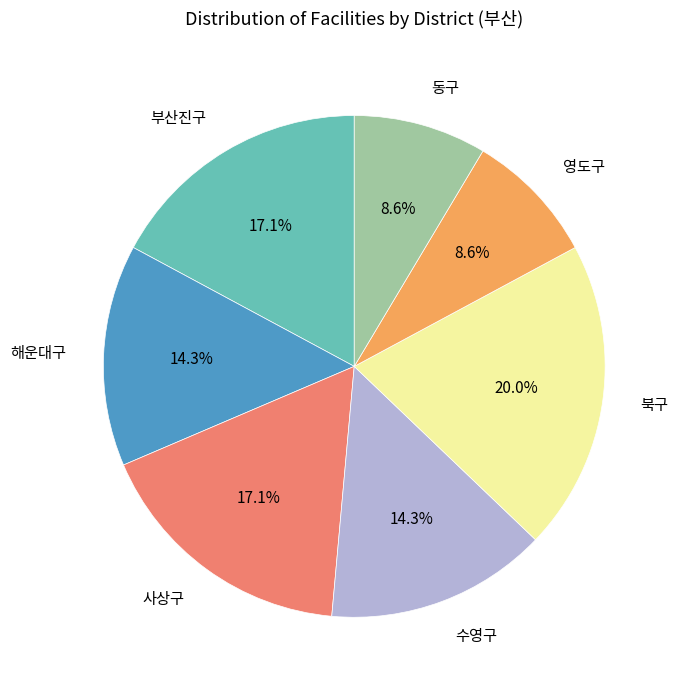

Is 북구 the majority of the pie?

No